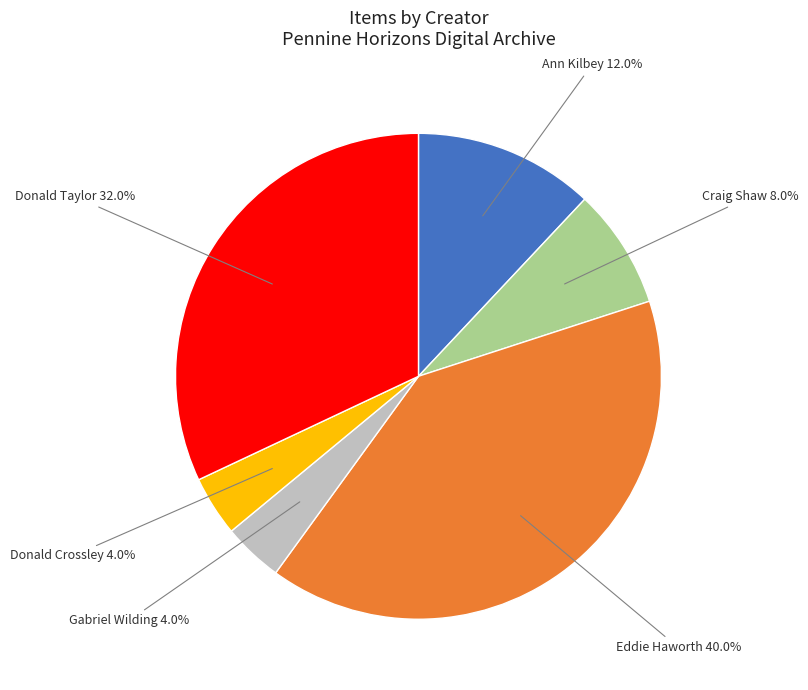

How many segments does this pie chart have?

6